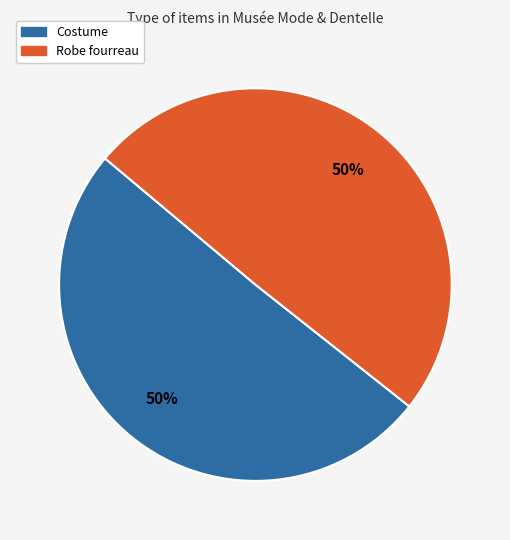

Do Costume and Robe fourreau together represent more than half of the pie?

Yes